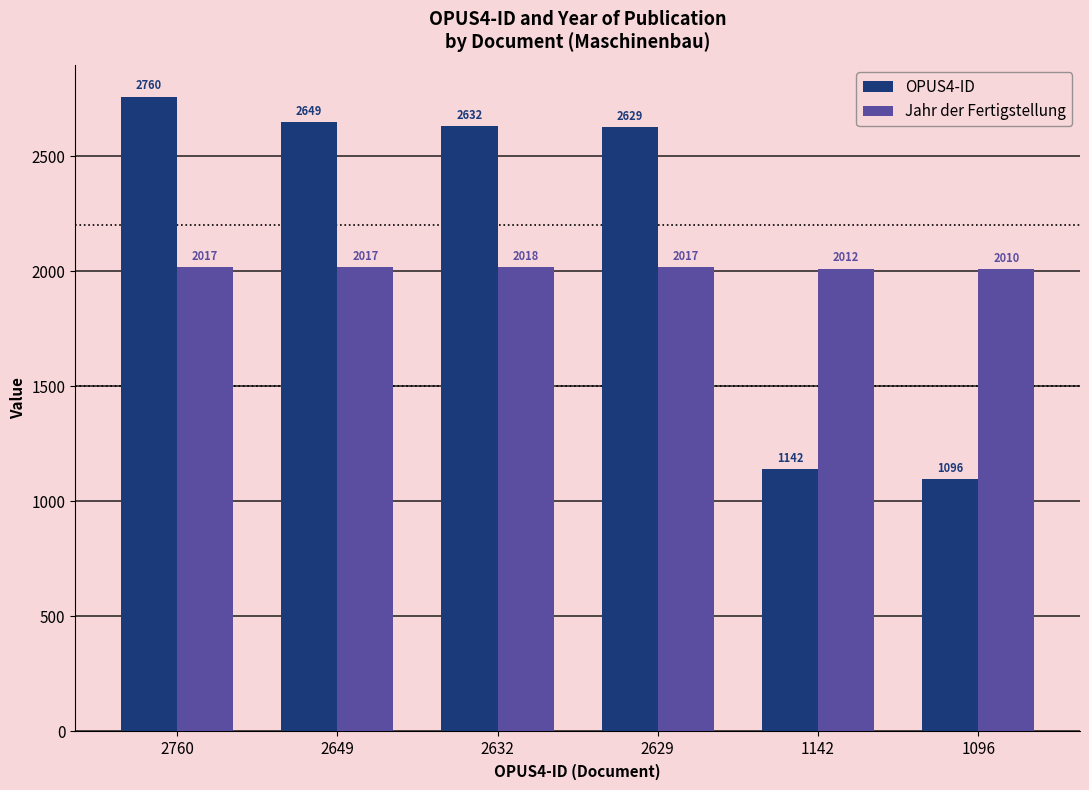

Reading right to left, list all the values displayed in this chart.

OPUS4-ID: 1096	1142	2629	2632	2649	2760
Jahr der Fertigstellung: 2010	2012	2017	2018	2017	2017